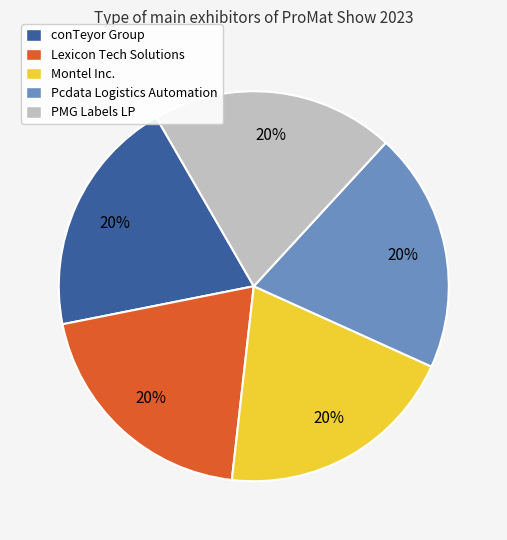

Is it true that conTeyor Group is 33% of the pie?

False